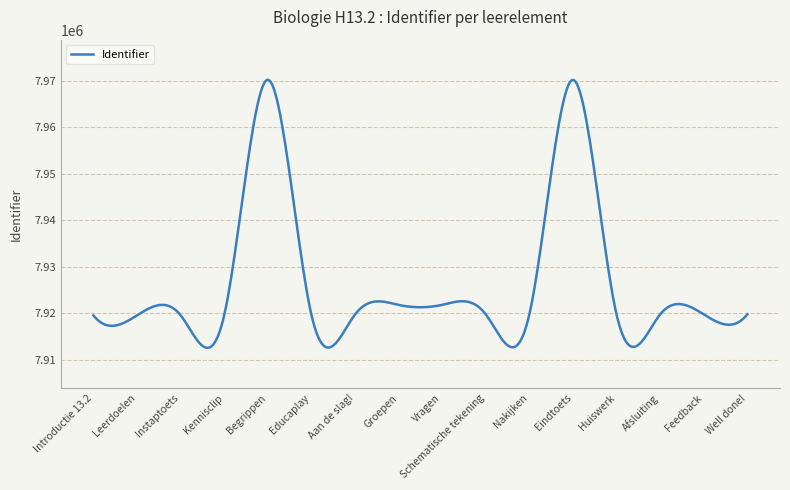

What is the greatest value displayed?

7970155.4